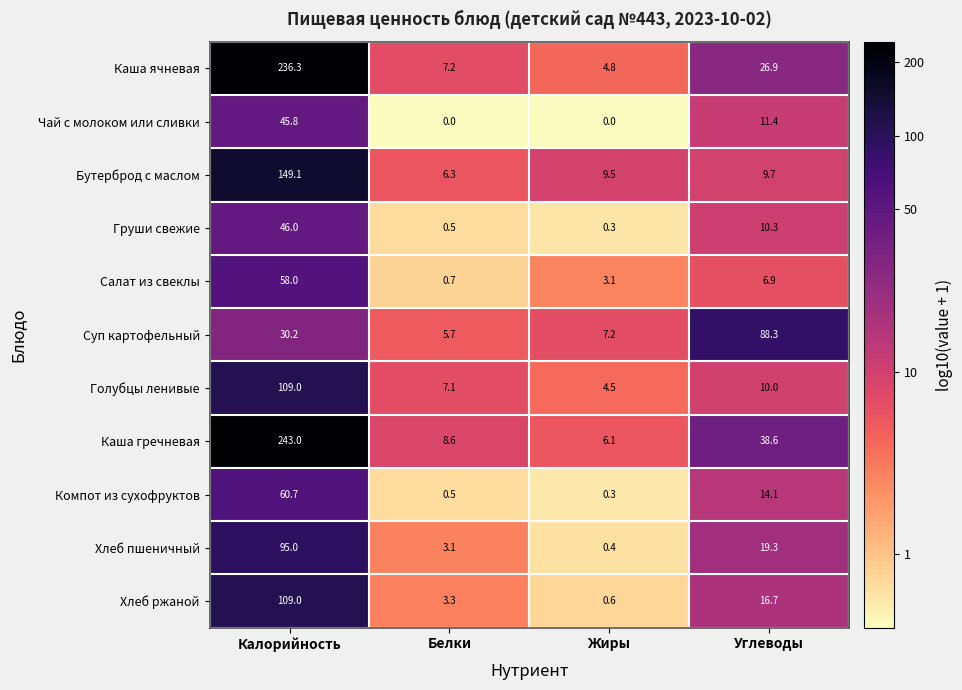

At which label is Груши свежие closest to 23?

Углеводы